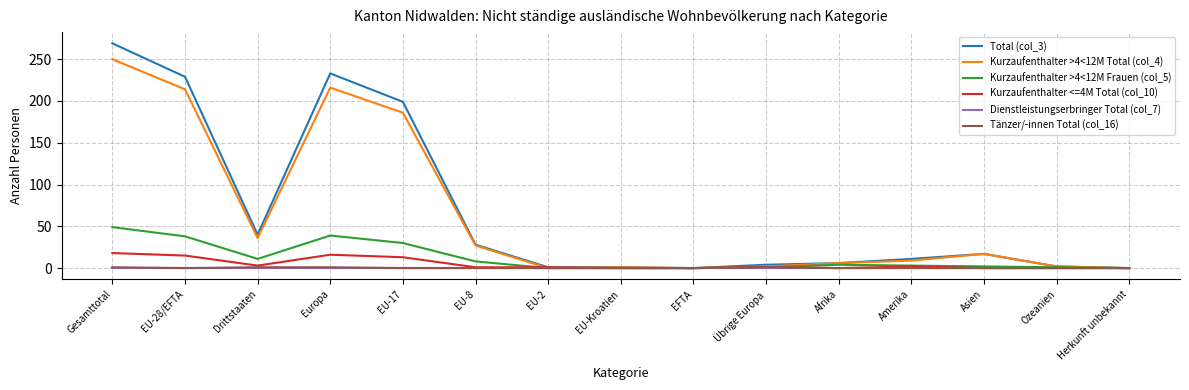

At how many categories does at least one series exceed 79?

4